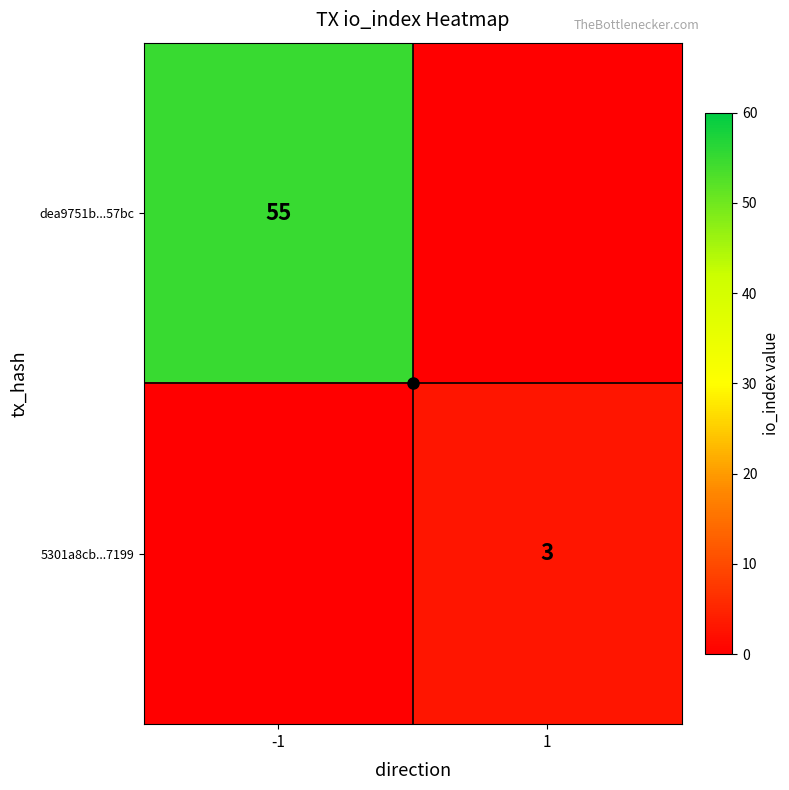

What is the average value of the dea9751b...57bc series?

28